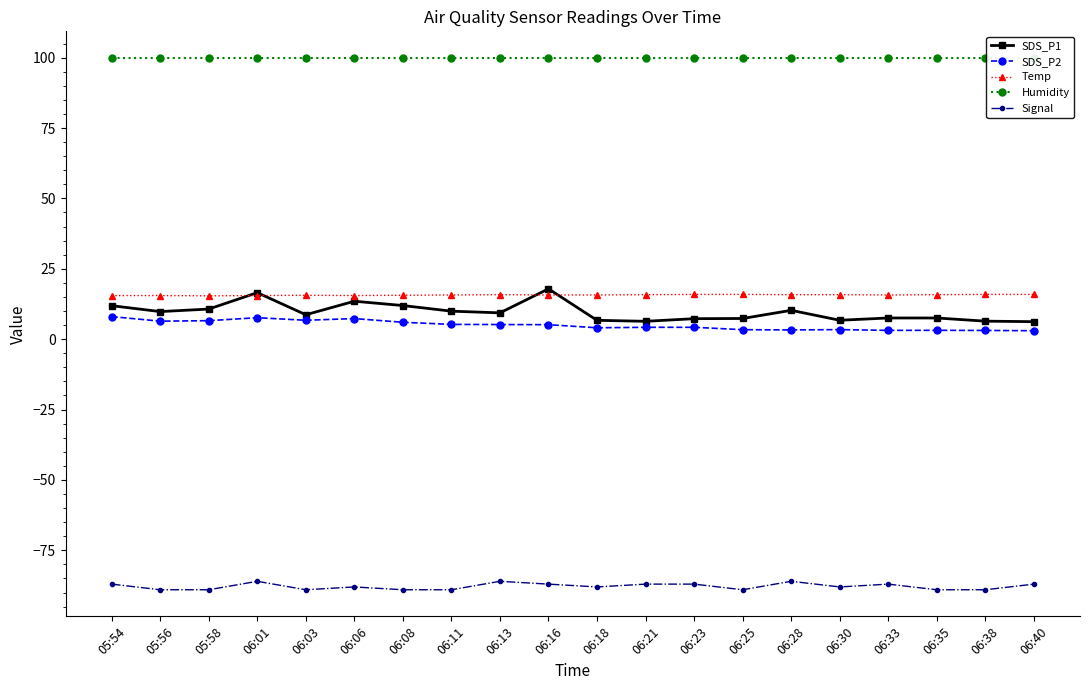

What are all the series names shown in the legend?

SDS_P1, SDS_P2, Temp, Humidity, Signal